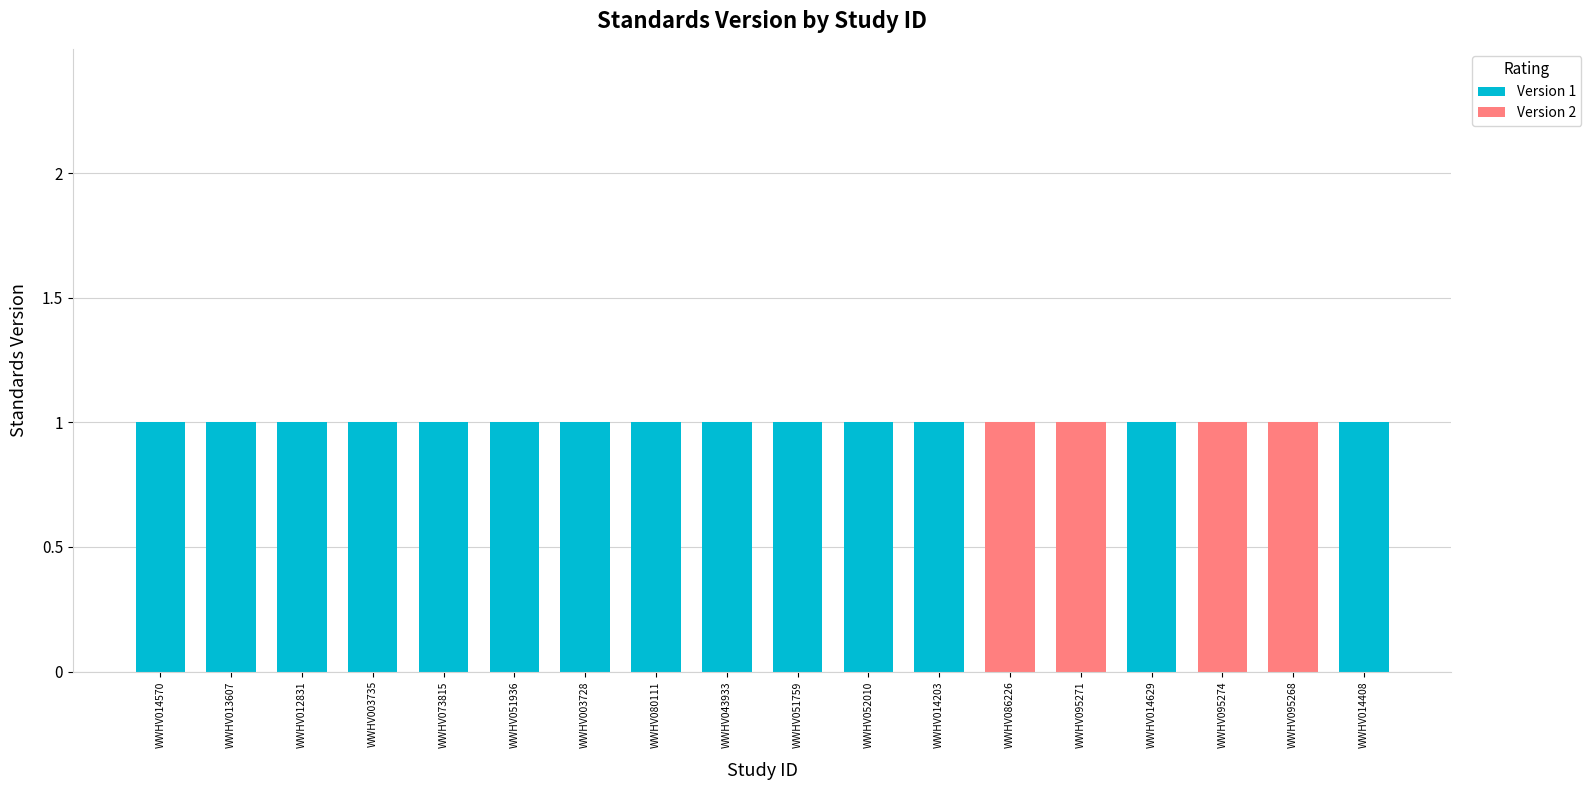

The value of Version 1 at WWHV014203 is 2. True or false?

False